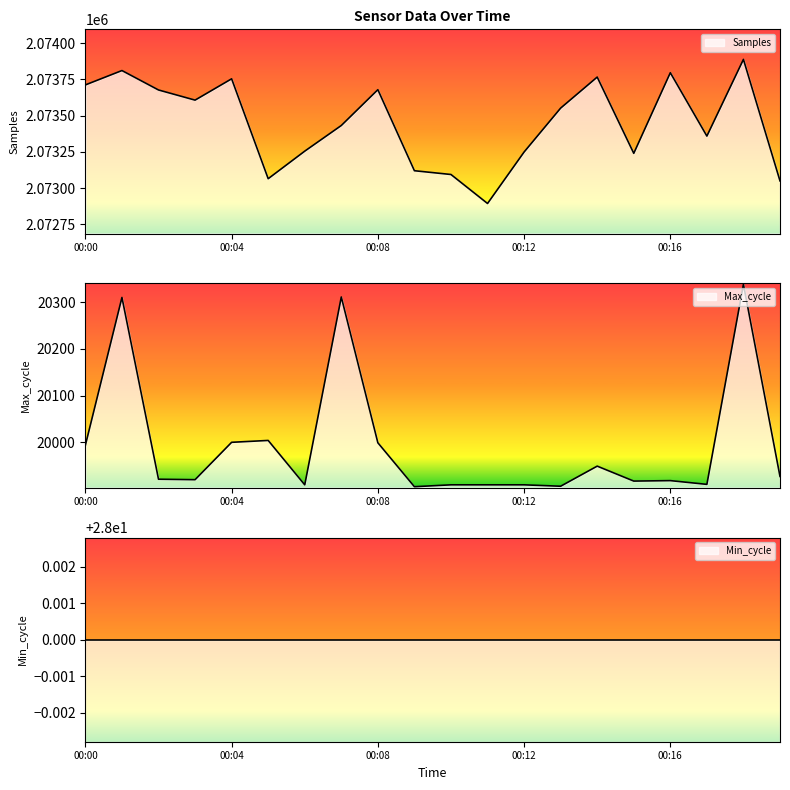

Is the value of Max_cycle at 00:12 greater than the value of Samples at 00:18?

No